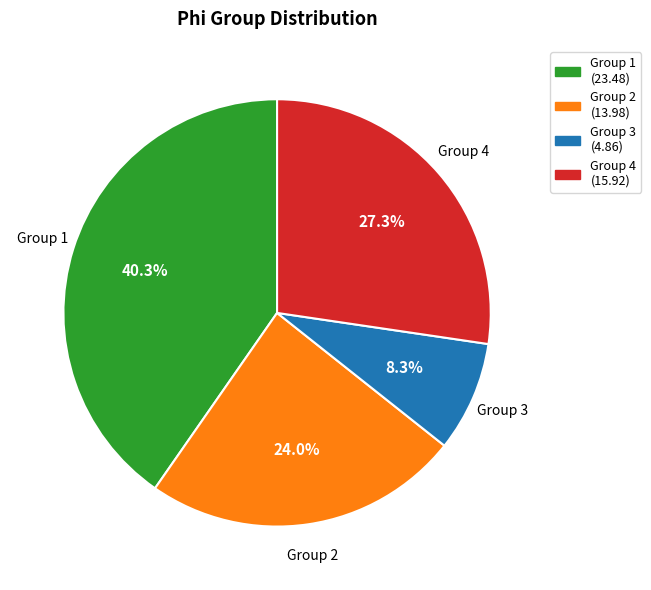

Does Group 3 (4.86) represent more than half of the total?

No